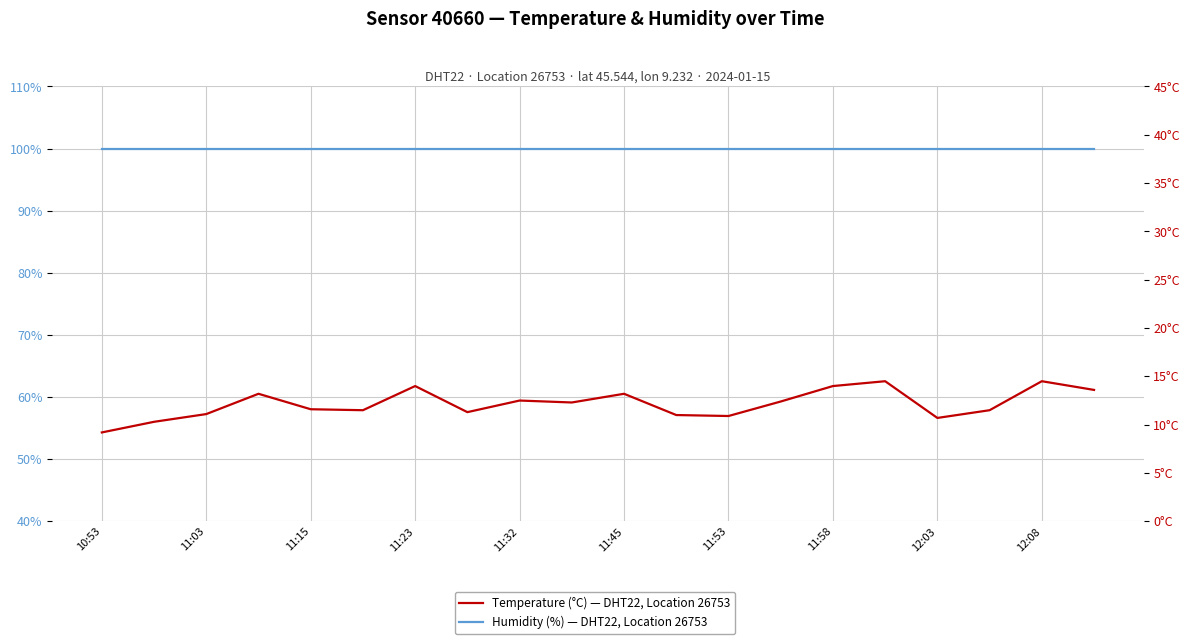

Which series has the widest spread of values?

Temperature (°C) — DHT22, Location 26753